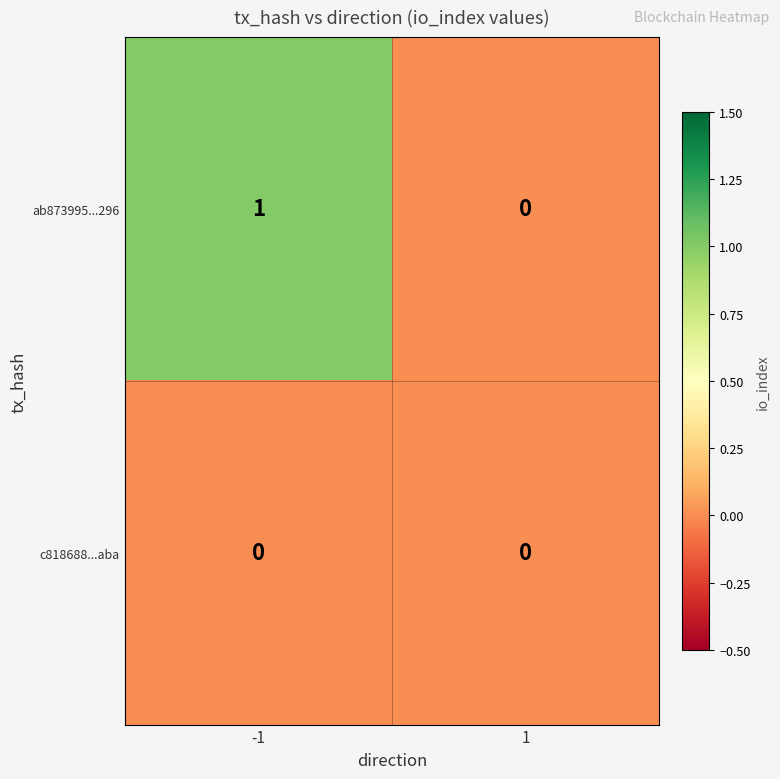

Which series has the largest total across all categories?

ab873995...296